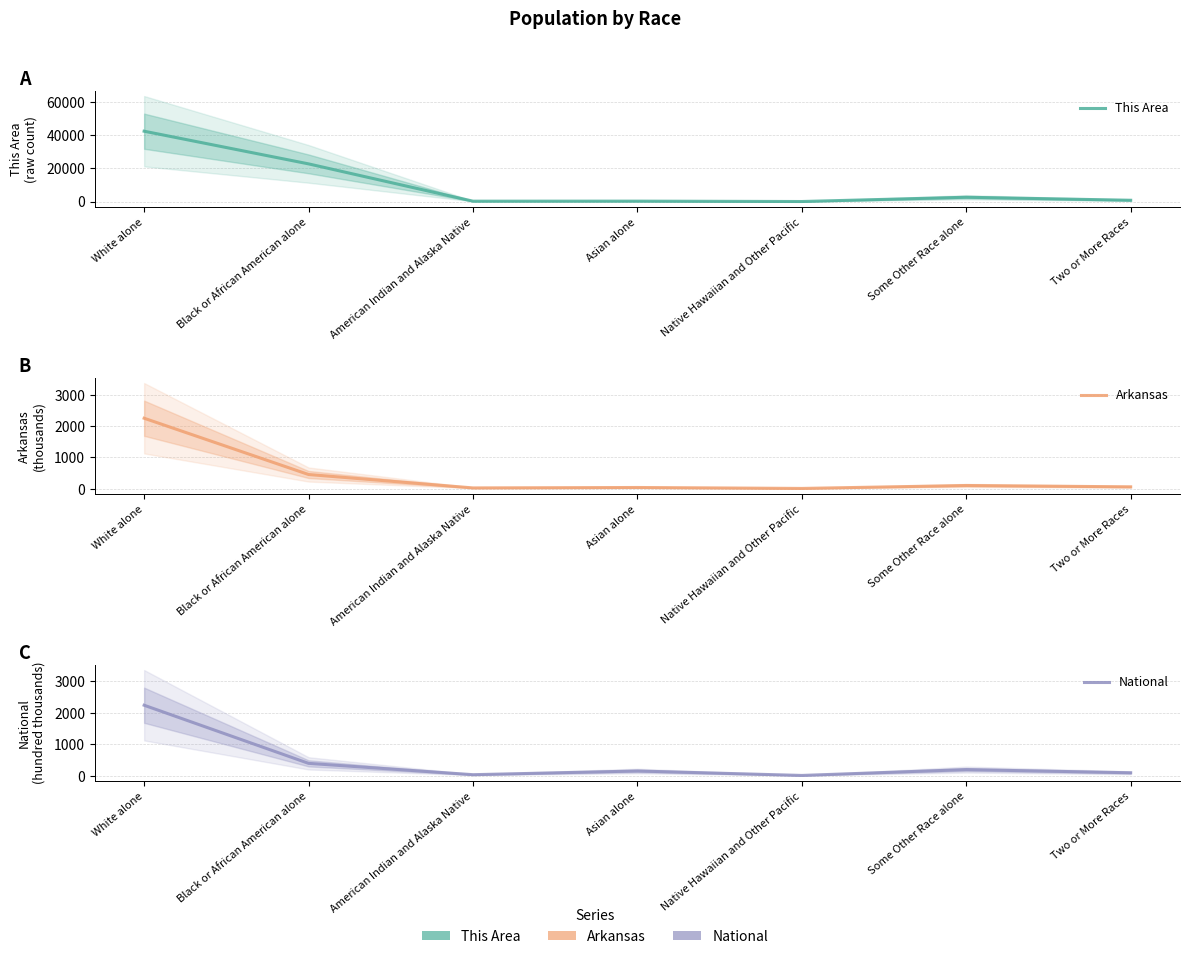

How many data points in This Area are less than 769?

3